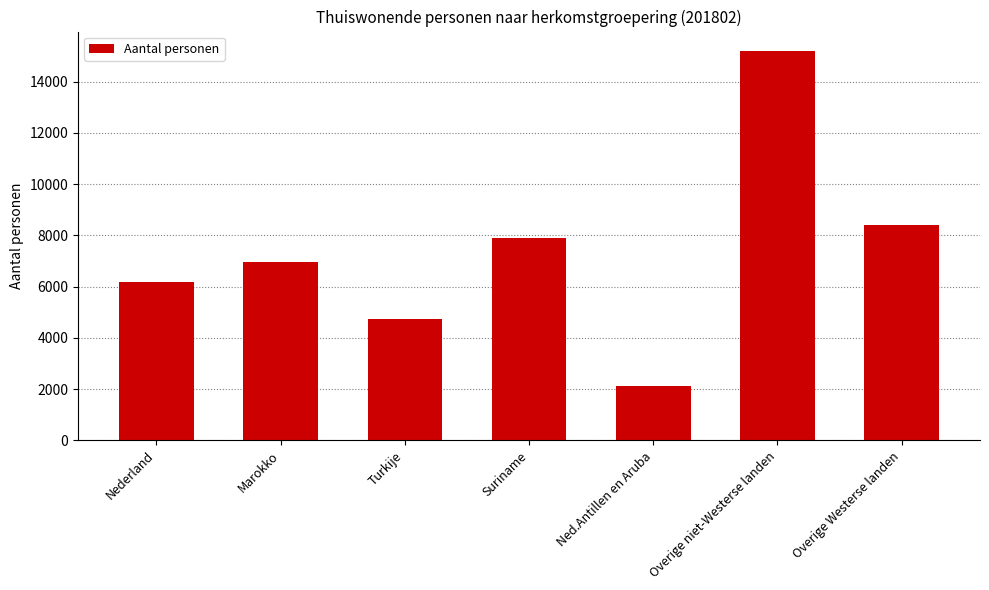

What is the approximate value at Marokko?

6975